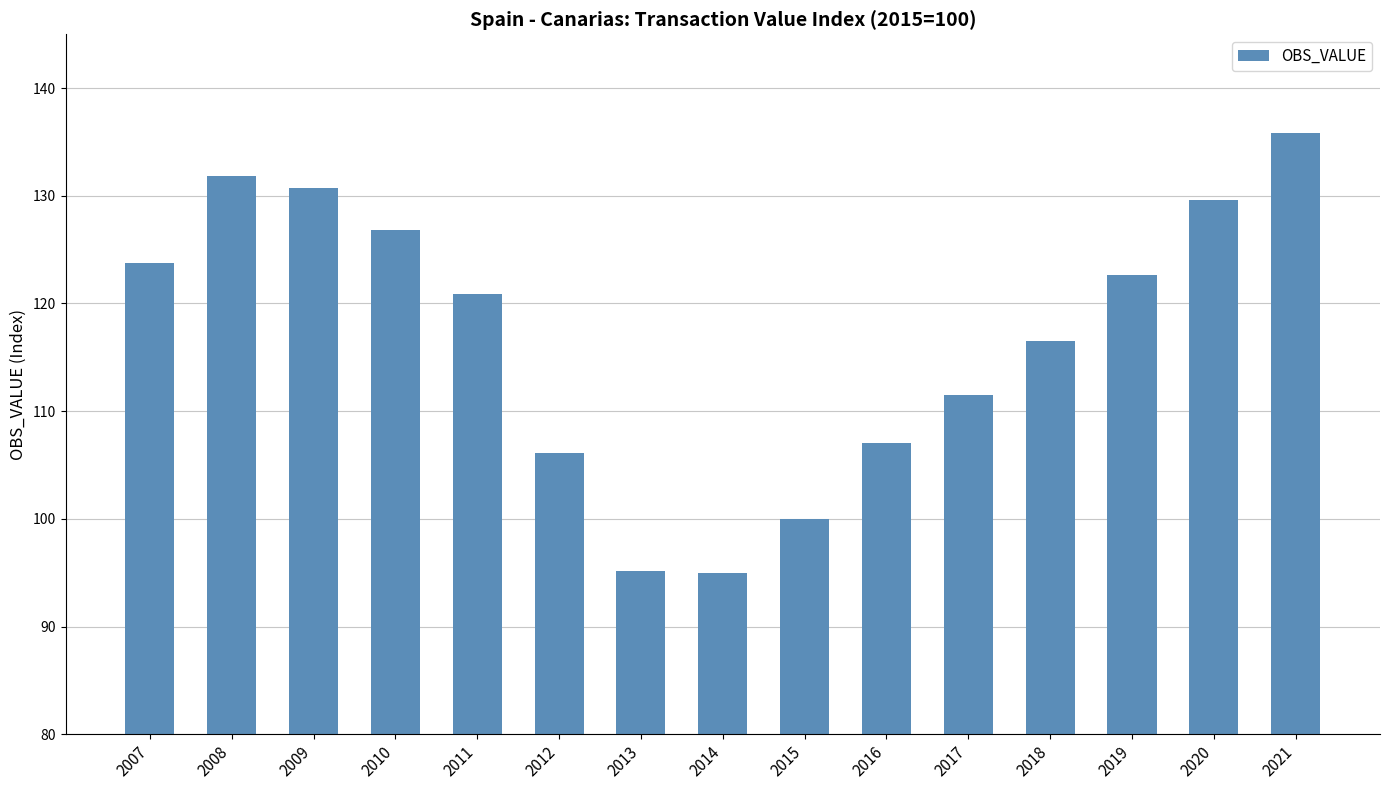

What is the difference between the maximum and minimum values?

40.9